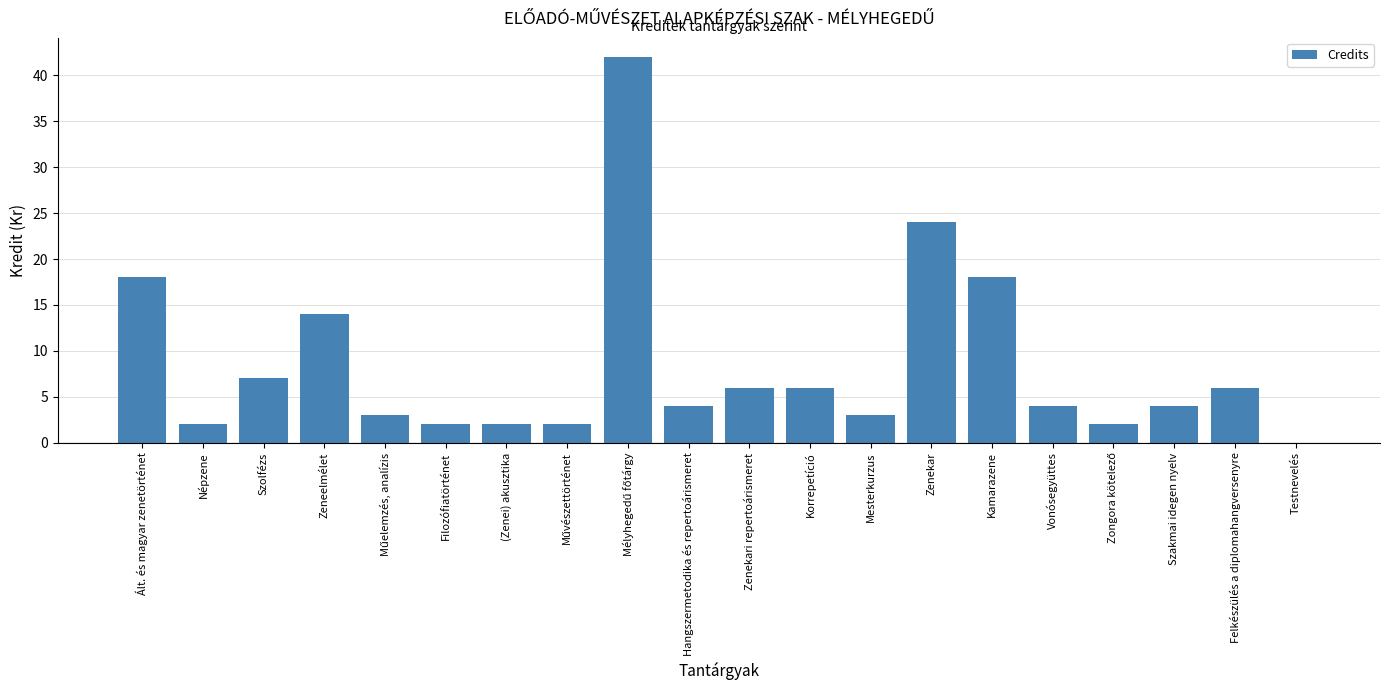

What is the sum of all values?

169